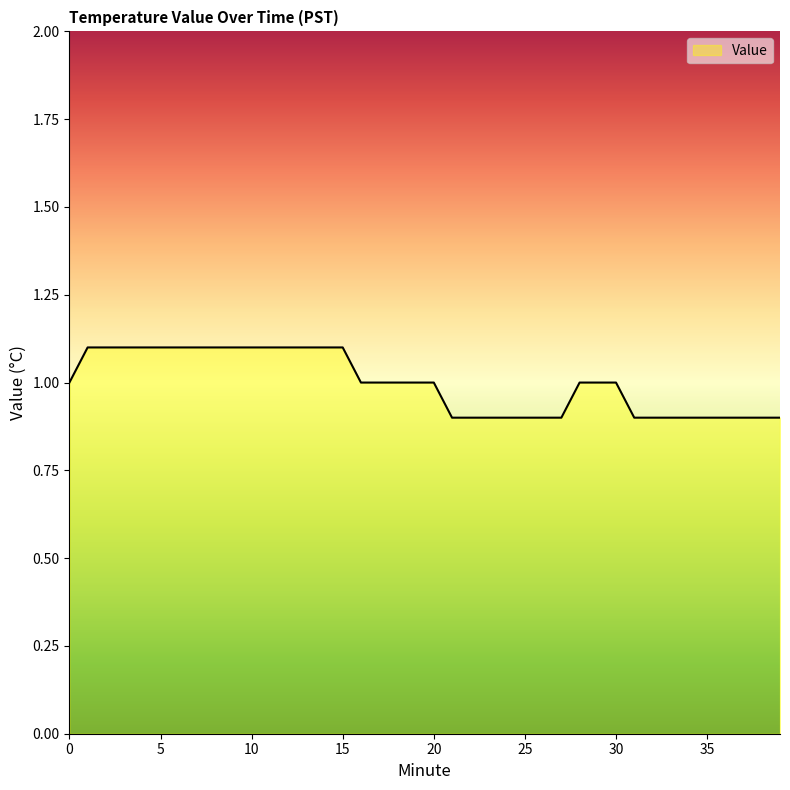

Reading left to right, transcribe all the data shown in this chart.

1.0	1.1	1.1	1.1	1.1	1.1	1.1	1.1	1.1	1.1	1.1	1.1	1.1	1.1	1.1	1.1	1.0	1.0	1.0	1.0	1.0	0.9	0.9	0.9	0.9	0.9	0.9	0.9	1.0	1.0	1.0	0.9	0.9	0.9	0.9	0.9	0.9	0.9	0.9	0.9